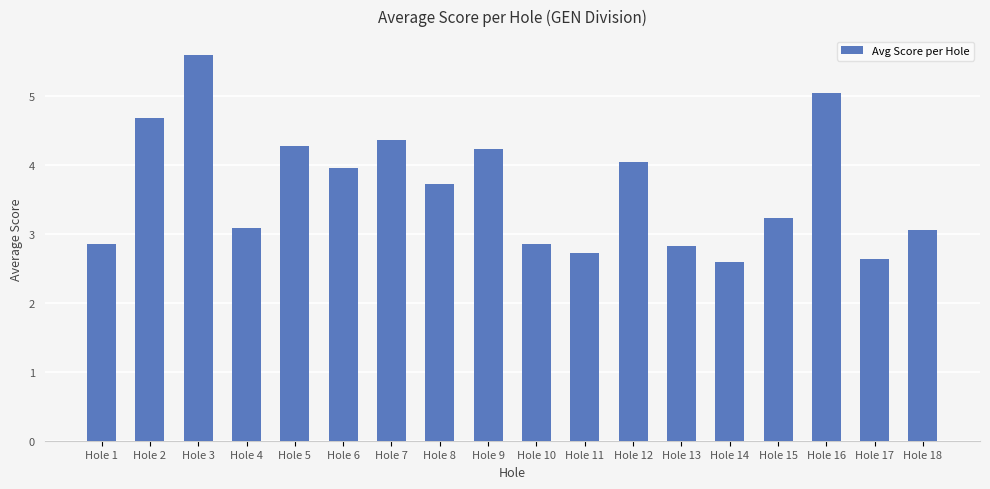

Are the bars grouped side by side (vs. stacked)?

No